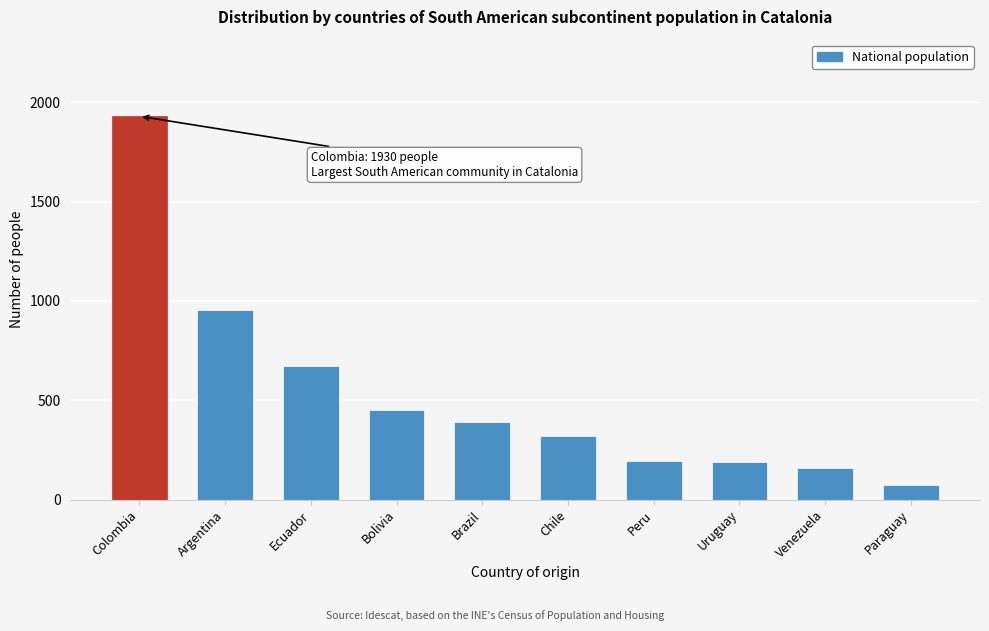

Which category has the highest value across all series?

Colombia